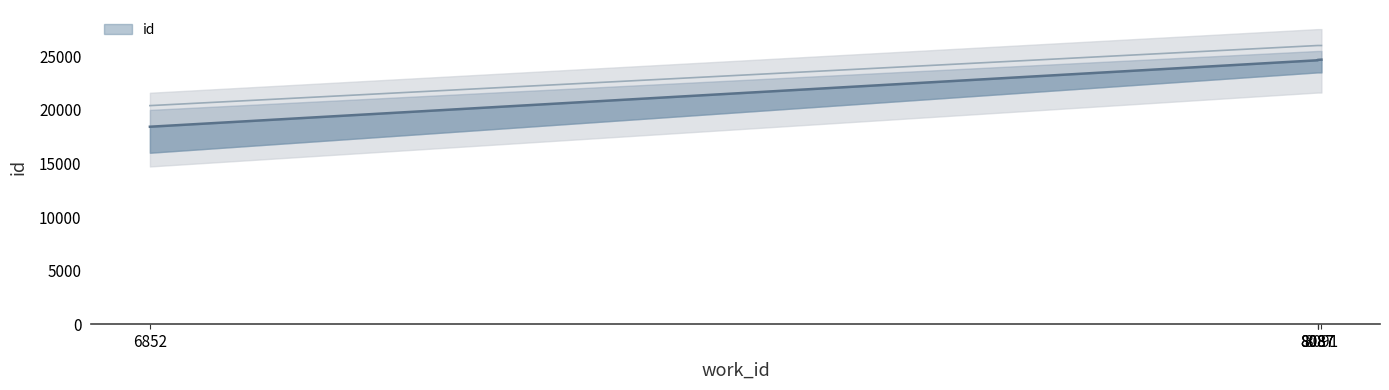

Is it true that the value at 8091 is 24693?

True